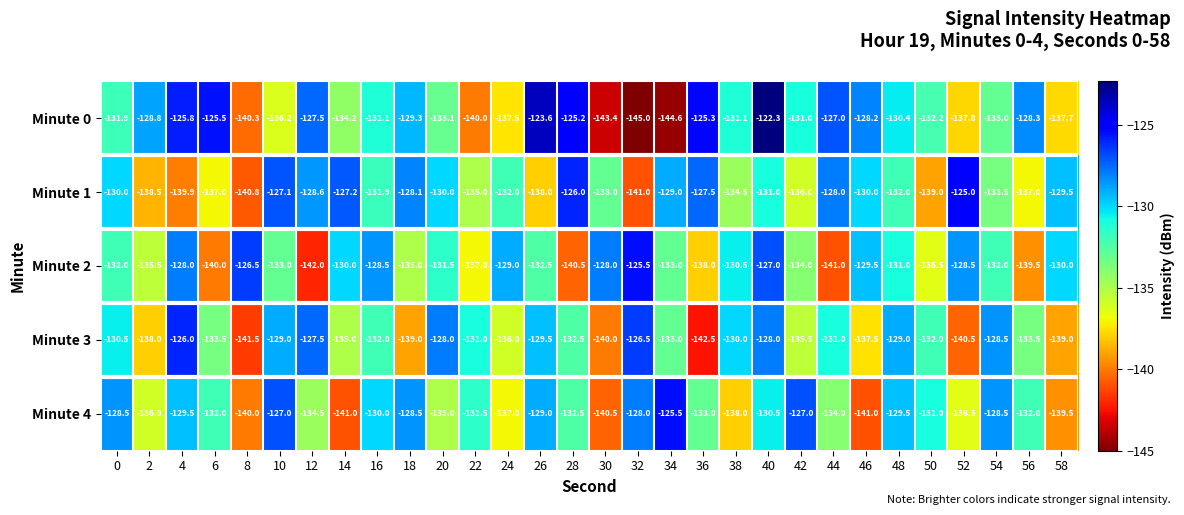

What is the sum of all Minute 4 values?

-3986.5